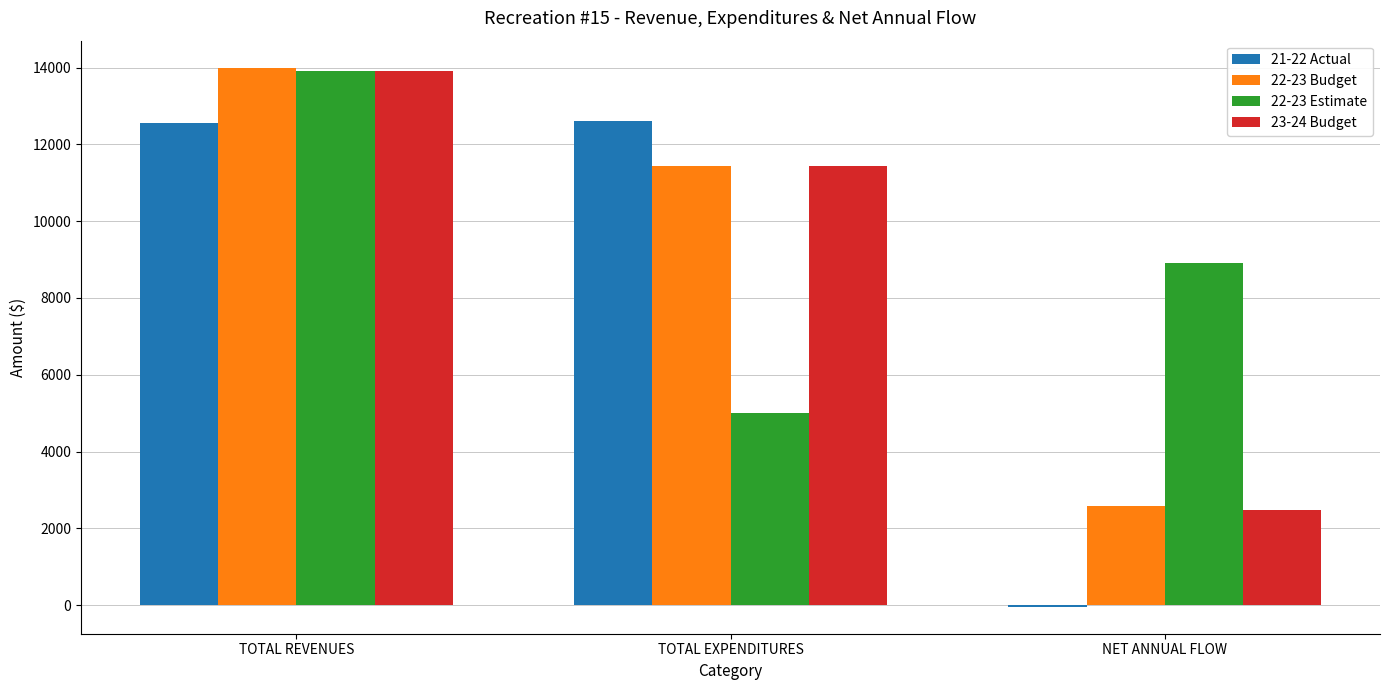

How many groups of bars are there?

3